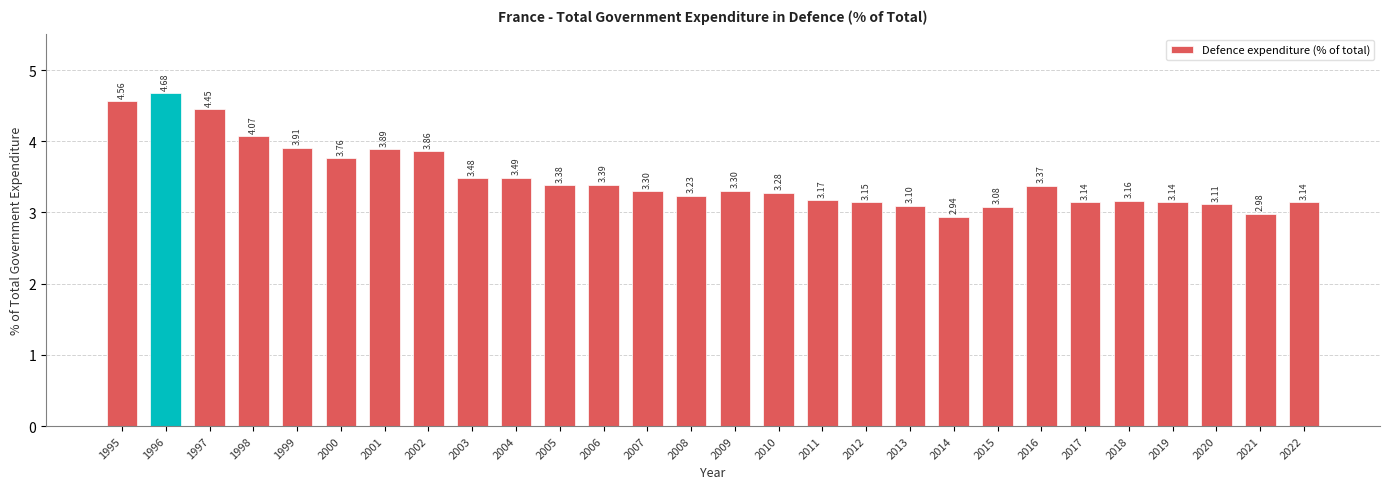

The value at 2006 is 3.4. True or false?

True